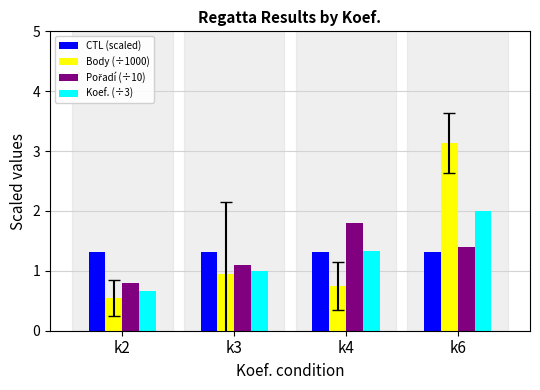

What is the average value of the CTL (scaled) series?

1.3